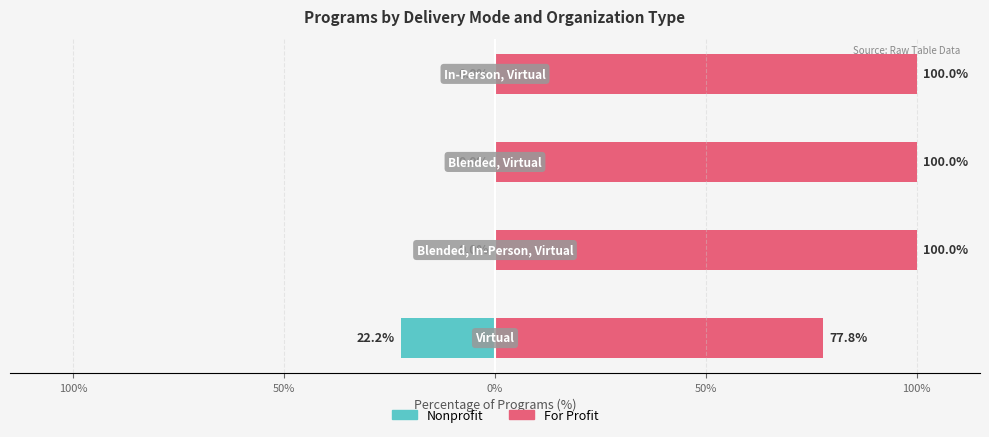

What is the difference between the second highest and minimum values in the Nonprofit series?

22.2